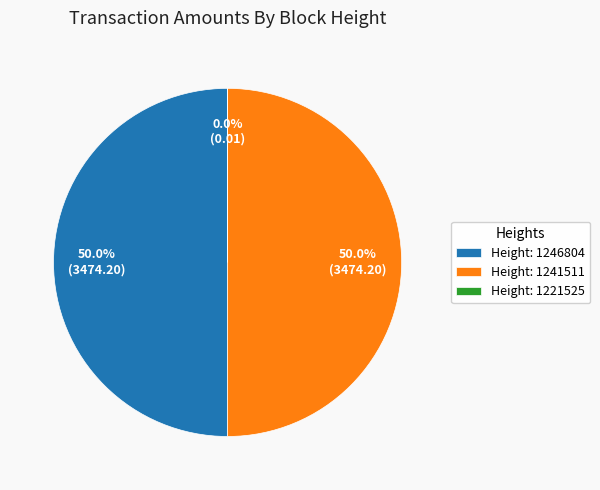

What percentage is NOT represented by Height: 1246804?

50.0%